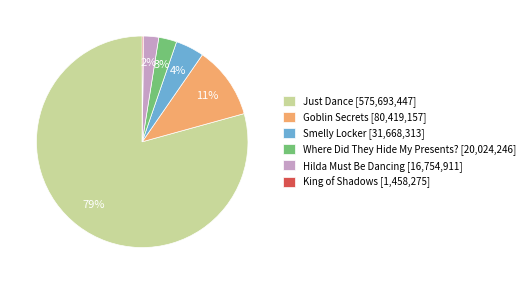

Which has a higher value, Goblin Secrets [80,419,157] or Just Dance [575,693,447]?

Just Dance [575,693,447]